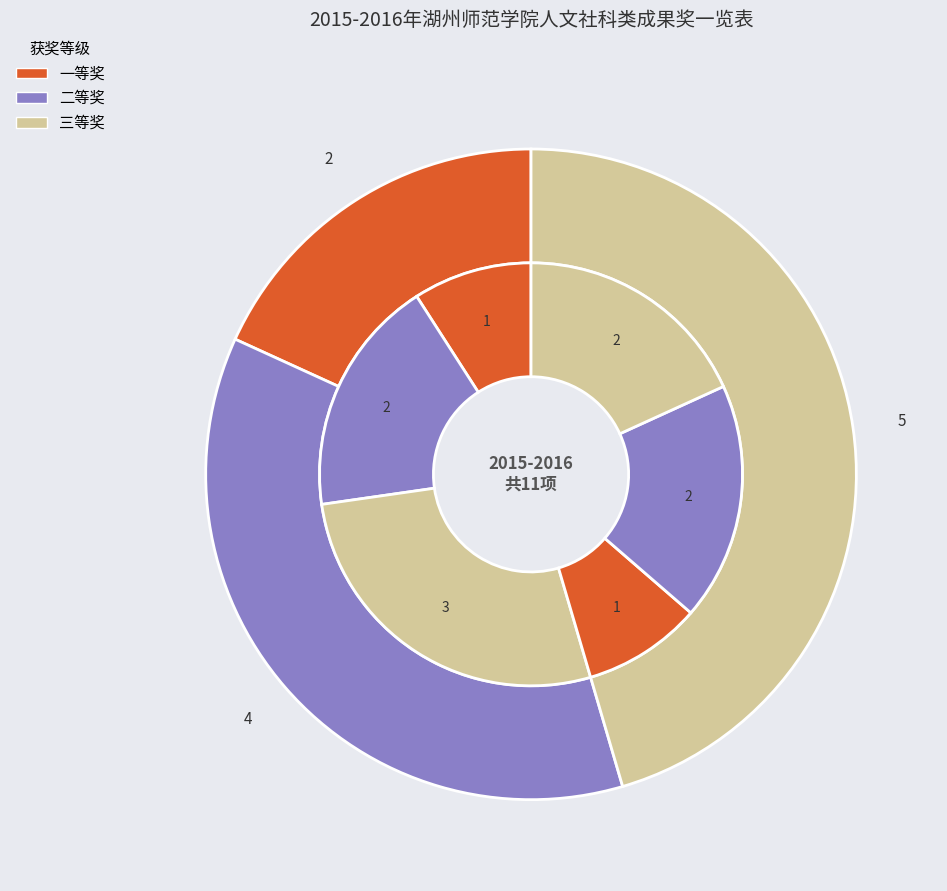

How many slices are in this pie chart?

3